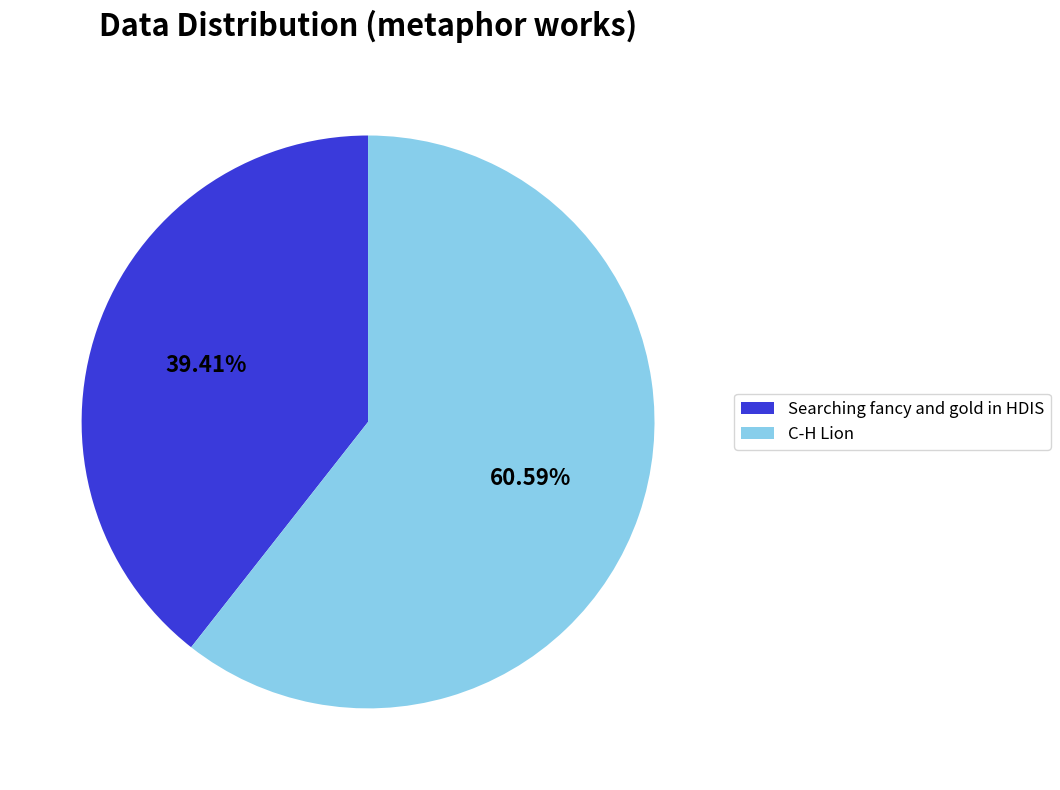

What is the largest slice in the pie chart?

C-H Lion